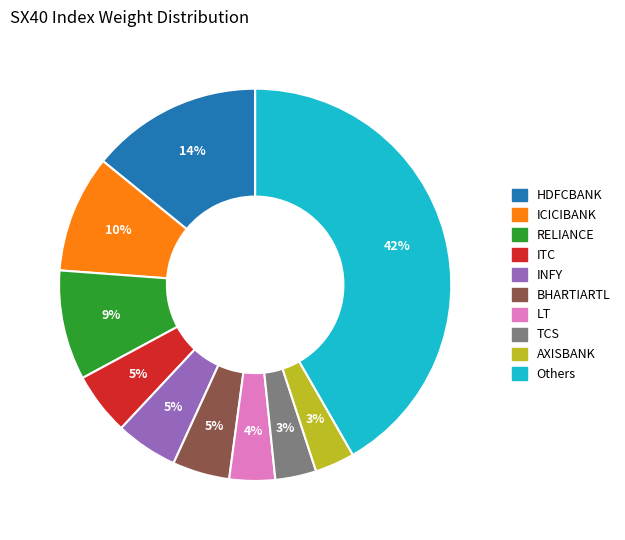

To the nearest percent, what is the average slice percentage?

10%